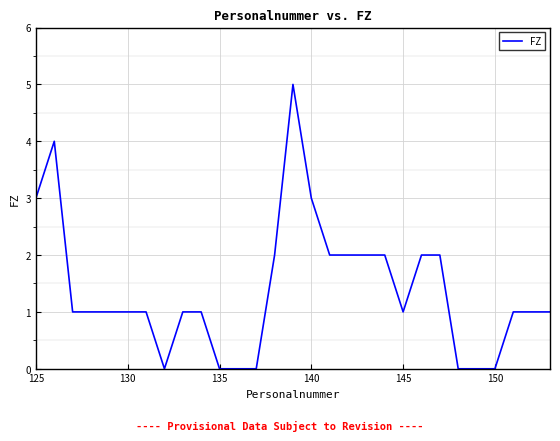

What is the maximum value shown in the chart?

5